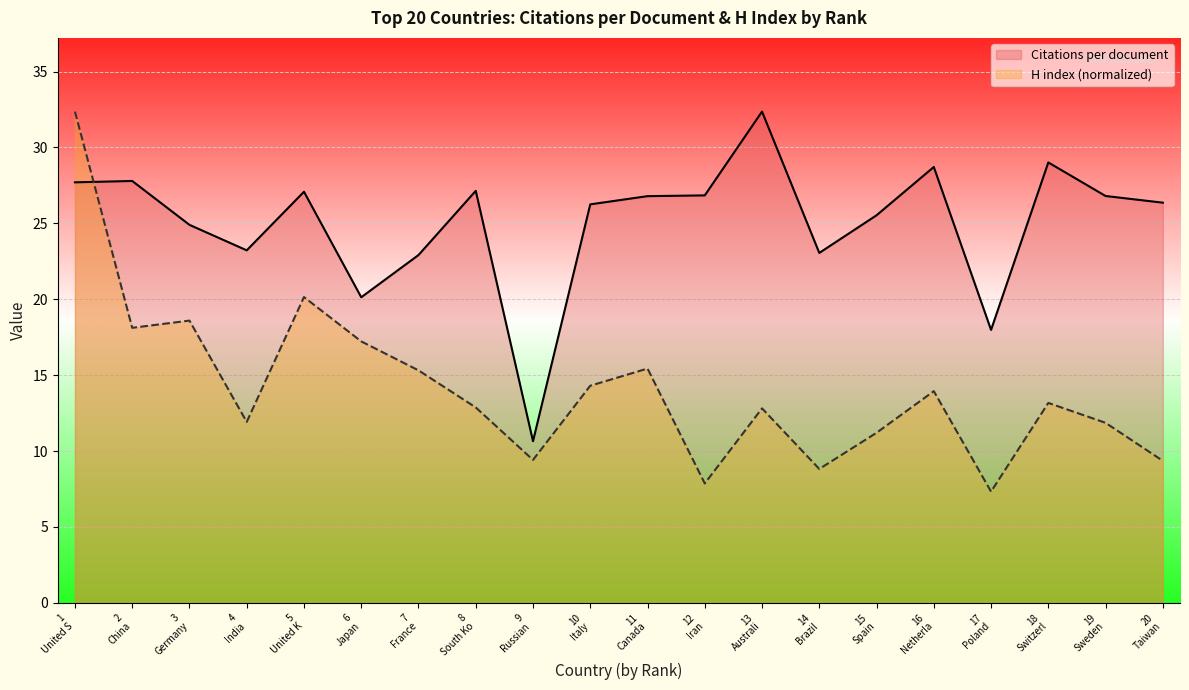

After their last crossing, which series has the higher values: H index or Citations per document?

Citations per document